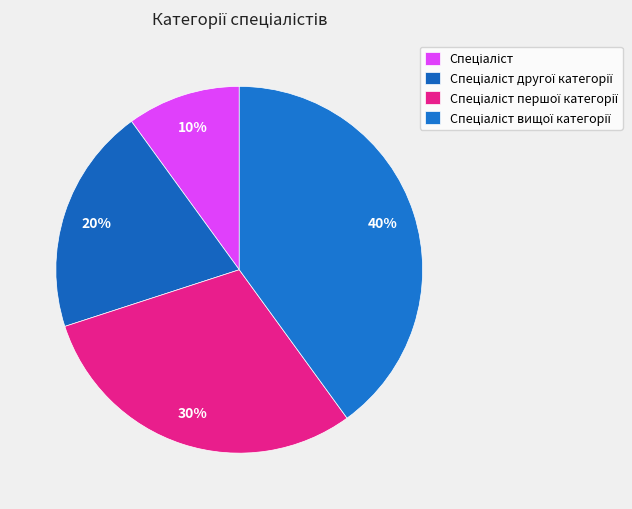

Is the sum of Спеціаліст другої категорії and Спеціаліст першої категорії greater than half?

No